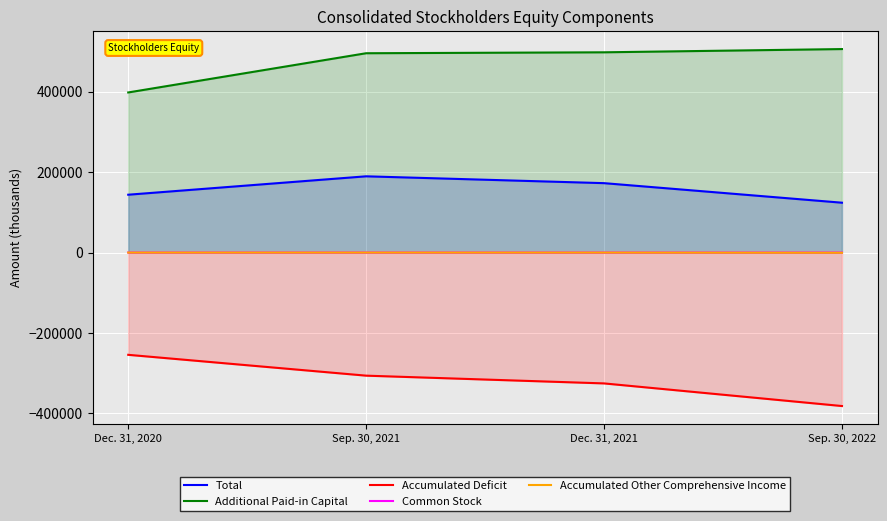

Reading left to right, what are all the values shown in this chart?

Total: 143906	189688	172672	124025
Additional Paid-in Capital: 398311	495903	498210	506277
Accumulated Deficit: -254431	-306275	-325567	-381851
Common Stock: 49	59	59	61
Accumulated Other Comprehensive Income: -23	1	-30	-462